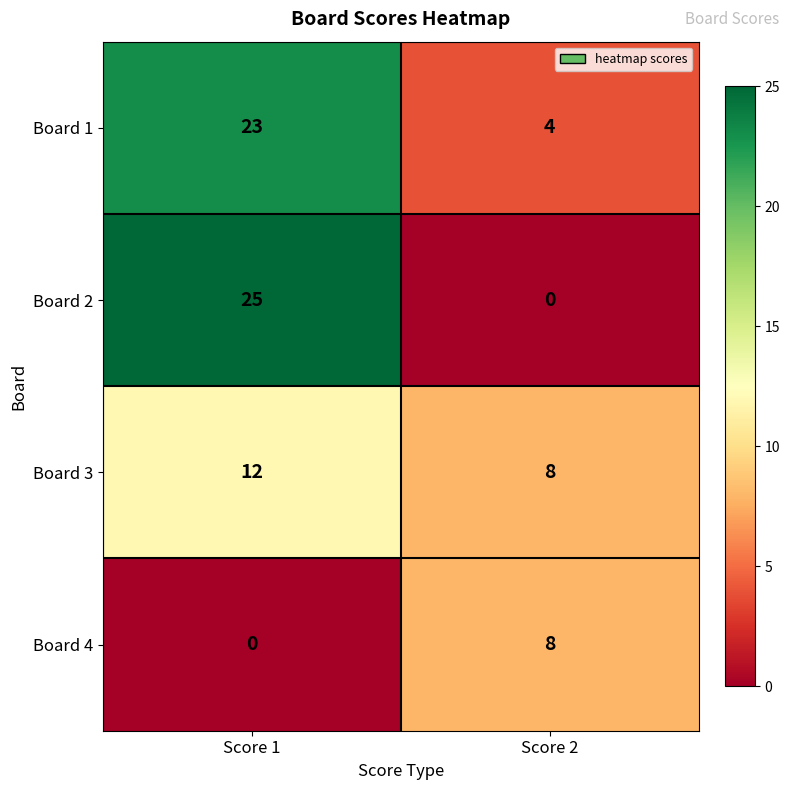

What is the maximum value shown in the chart?

25